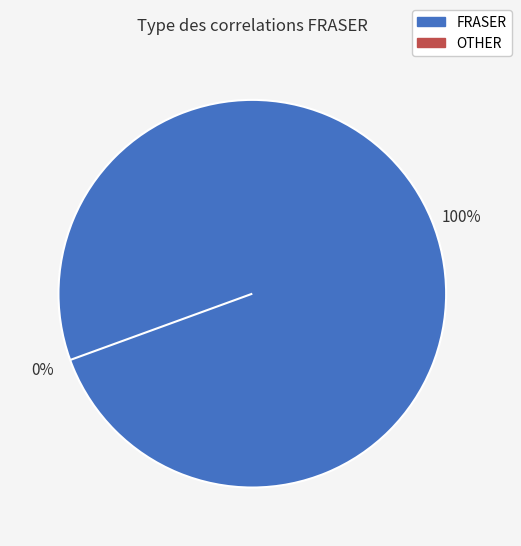

How many segments does this pie chart have?

2